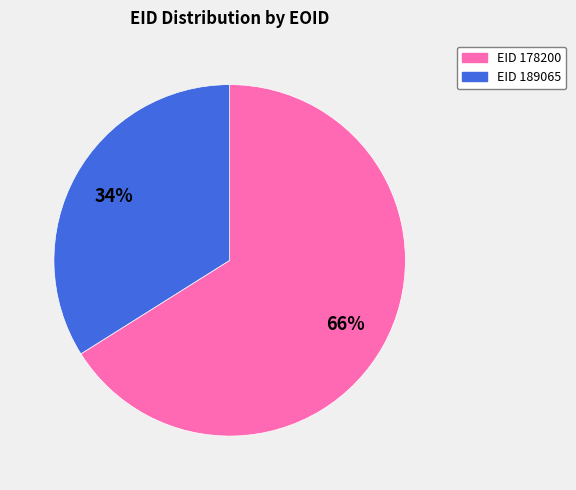

To the nearest percent, what is the average slice percentage?

50%